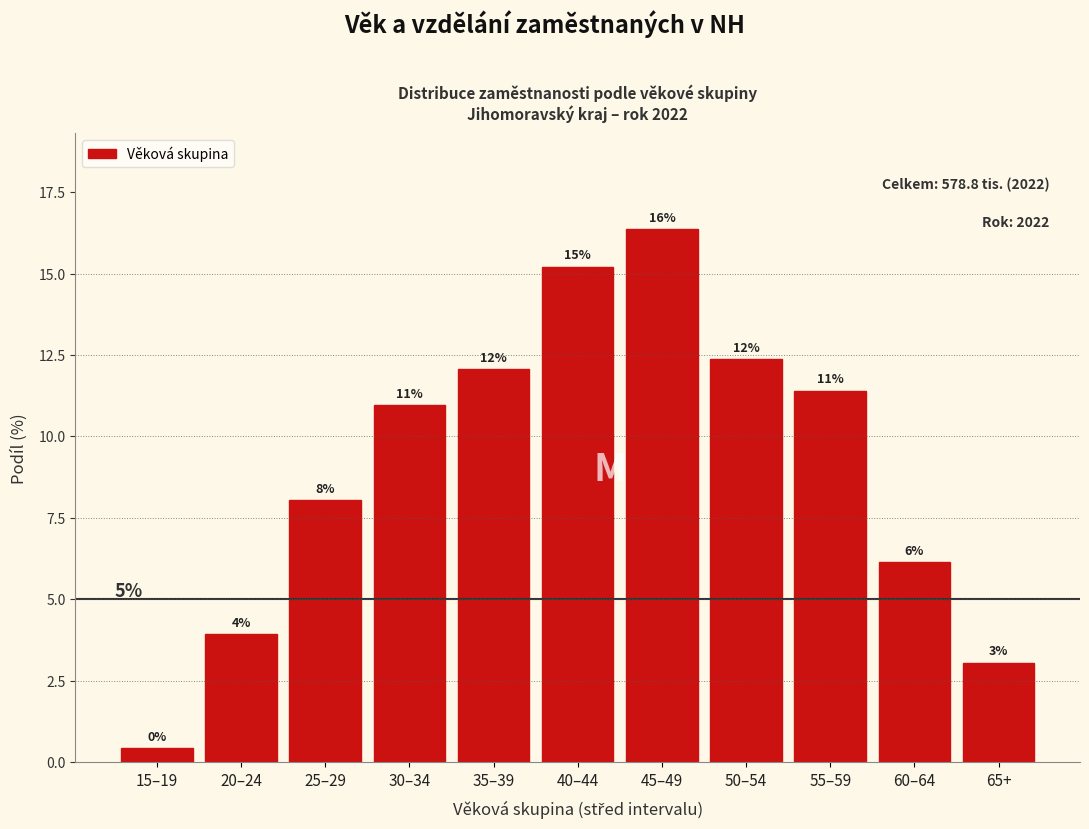

How many bars are there in total?

11